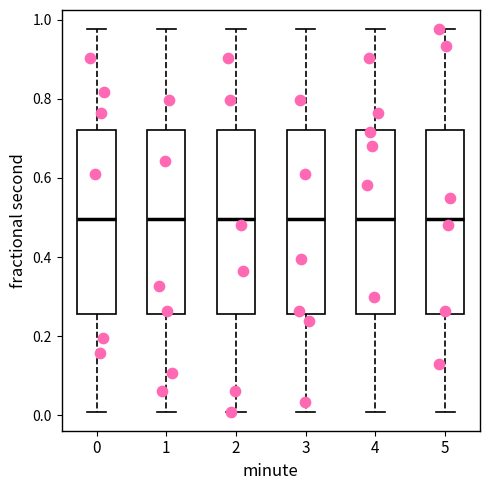

Where is the lower edge of the box at x = 5 on the y-axis? The values are not printed on the chart, so give them approximately, as read against the axis.

0.26